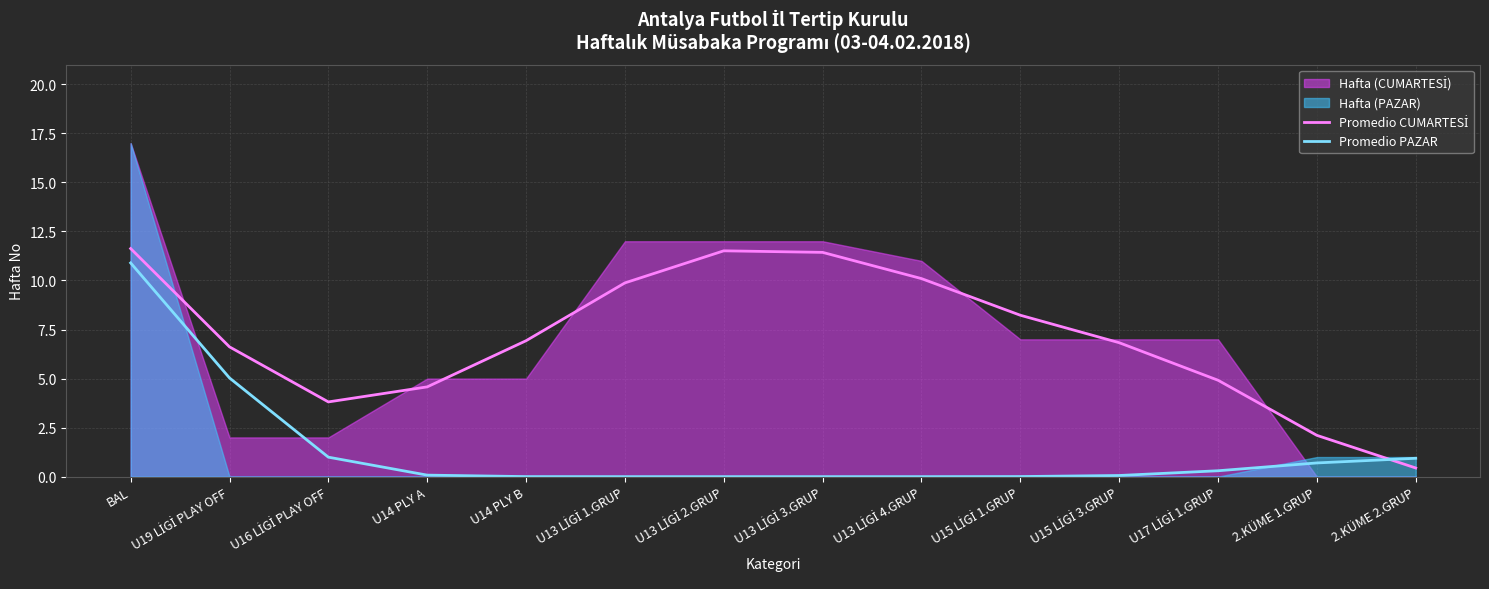

Where do Promedio CUMARTESİ and Promedio PAZAR first cross each other?

2.KÜME 1.GRUP and 2.KÜME 2.GRUP